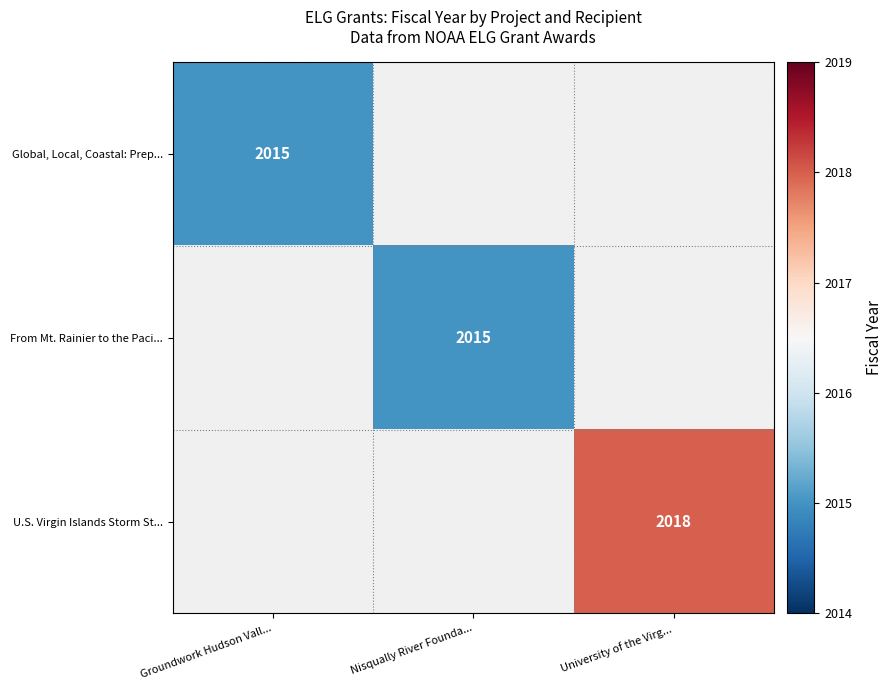

Which category has the lowest value across all series?

Groundwork Hudson Vall...